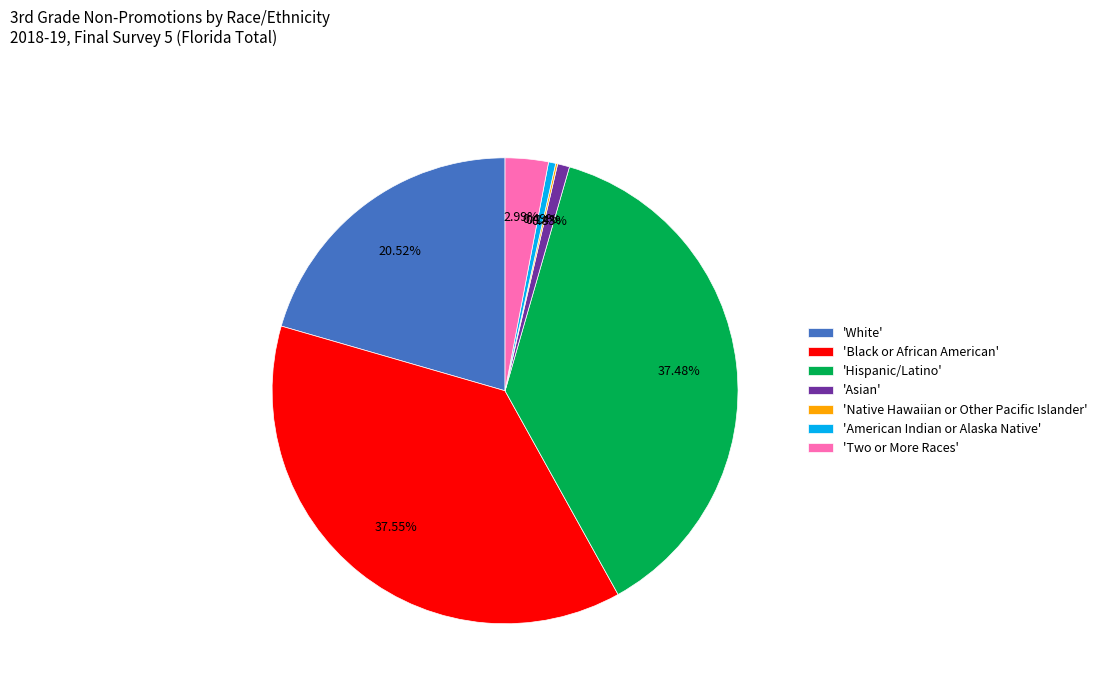

Do 'Two or More Races' and 'American Indian or Alaska Native' together represent more than half of the pie?

No